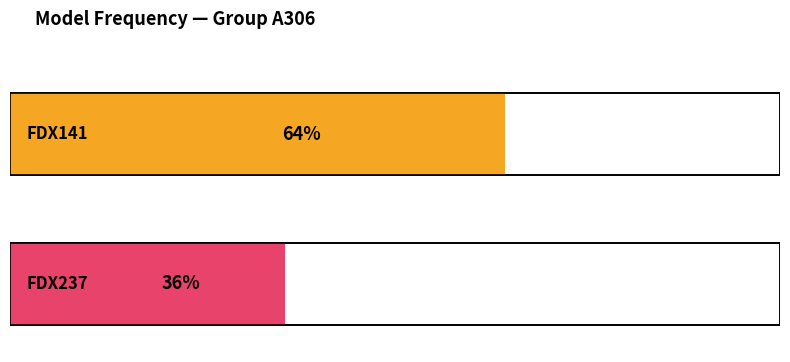

At how many categories does at least one series exceed 7?

2